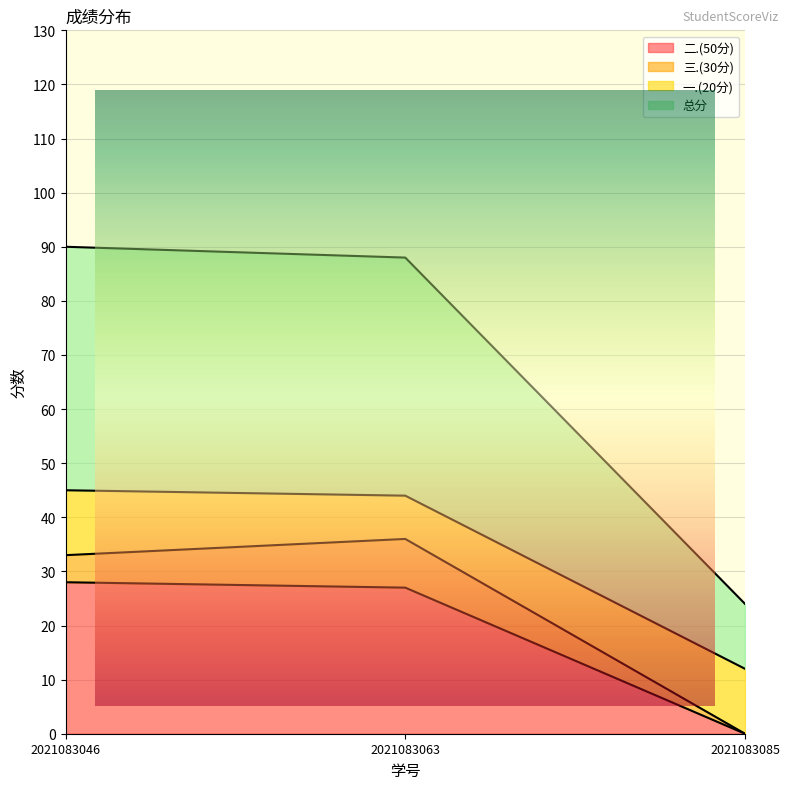

Between 2021083085 and 2021083063, which is larger?

2021083063